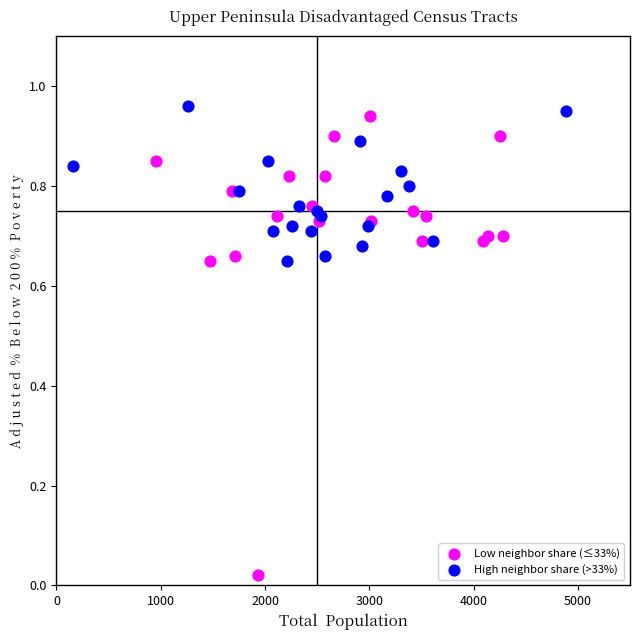

Which series reaches the minimum Y coordinate?

Low neighbor share (≤33%)